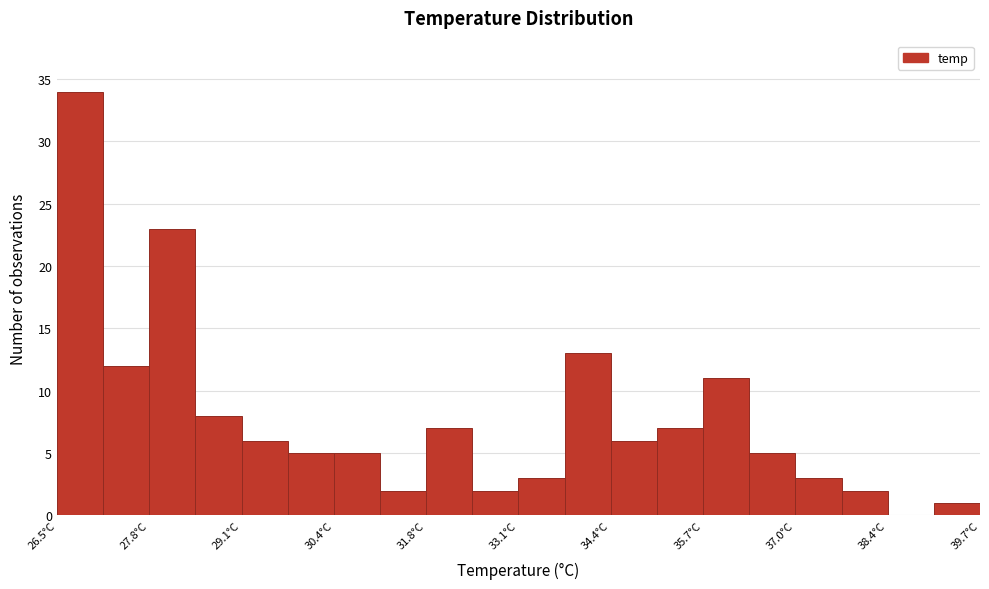

Around what value on the x-axis is the tallest bar? Give the approximate position of its centre, as read against the axis.

26.8